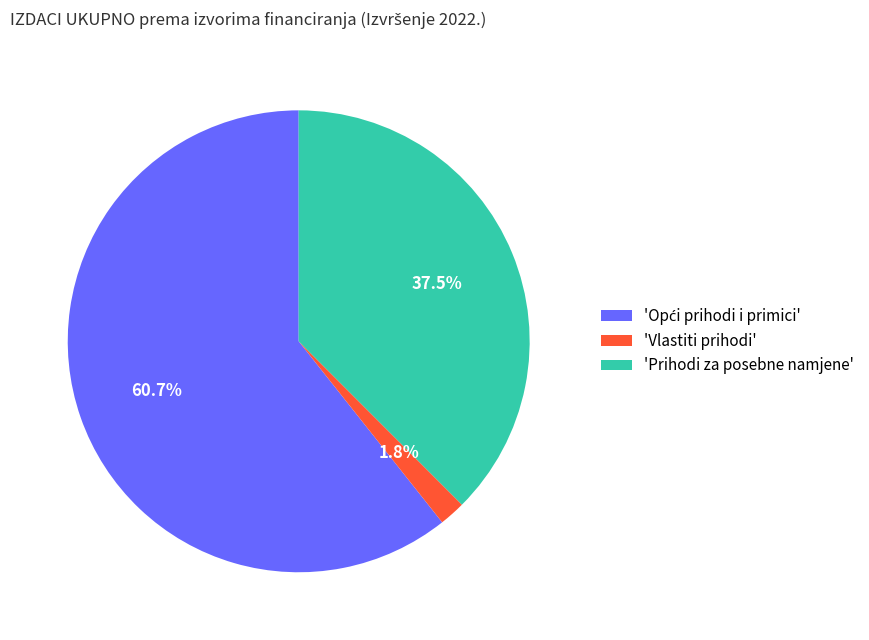

How many segments does this pie chart have?

3